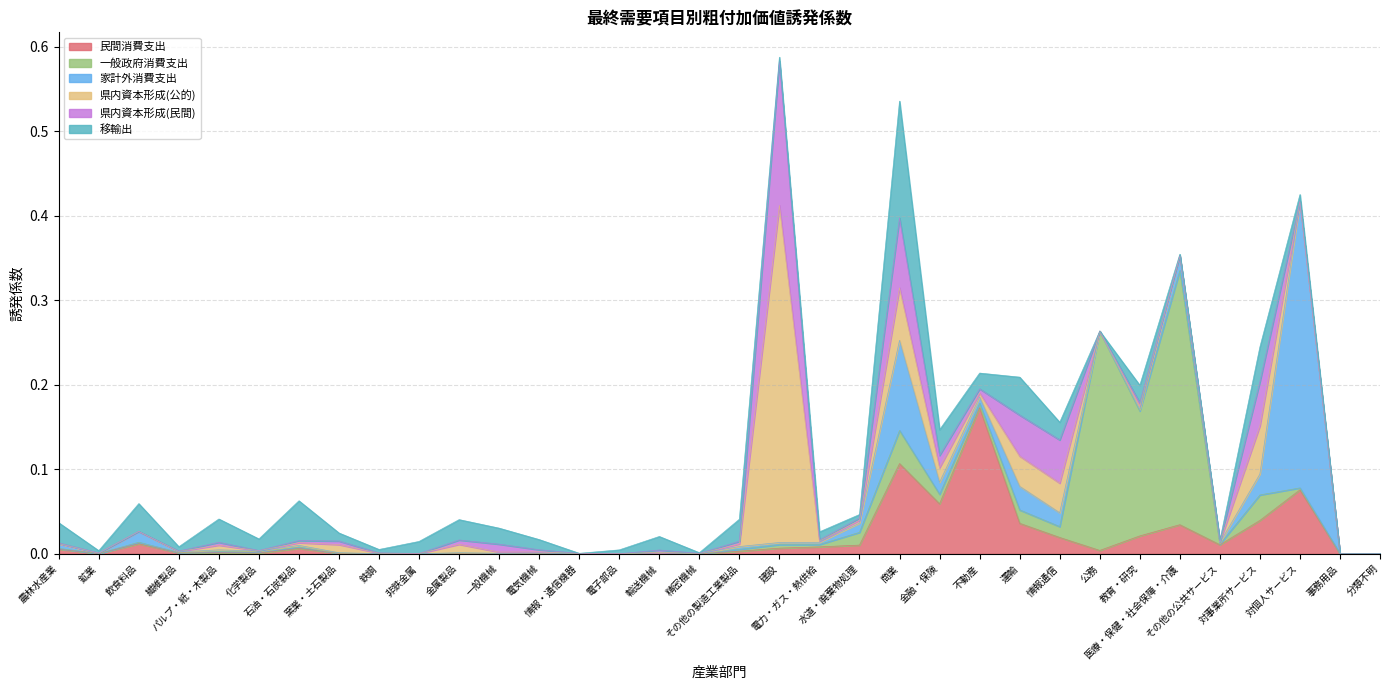

What is the sum of the 民間消費支出 values at 金融・保険 and 鉱業?

0.1